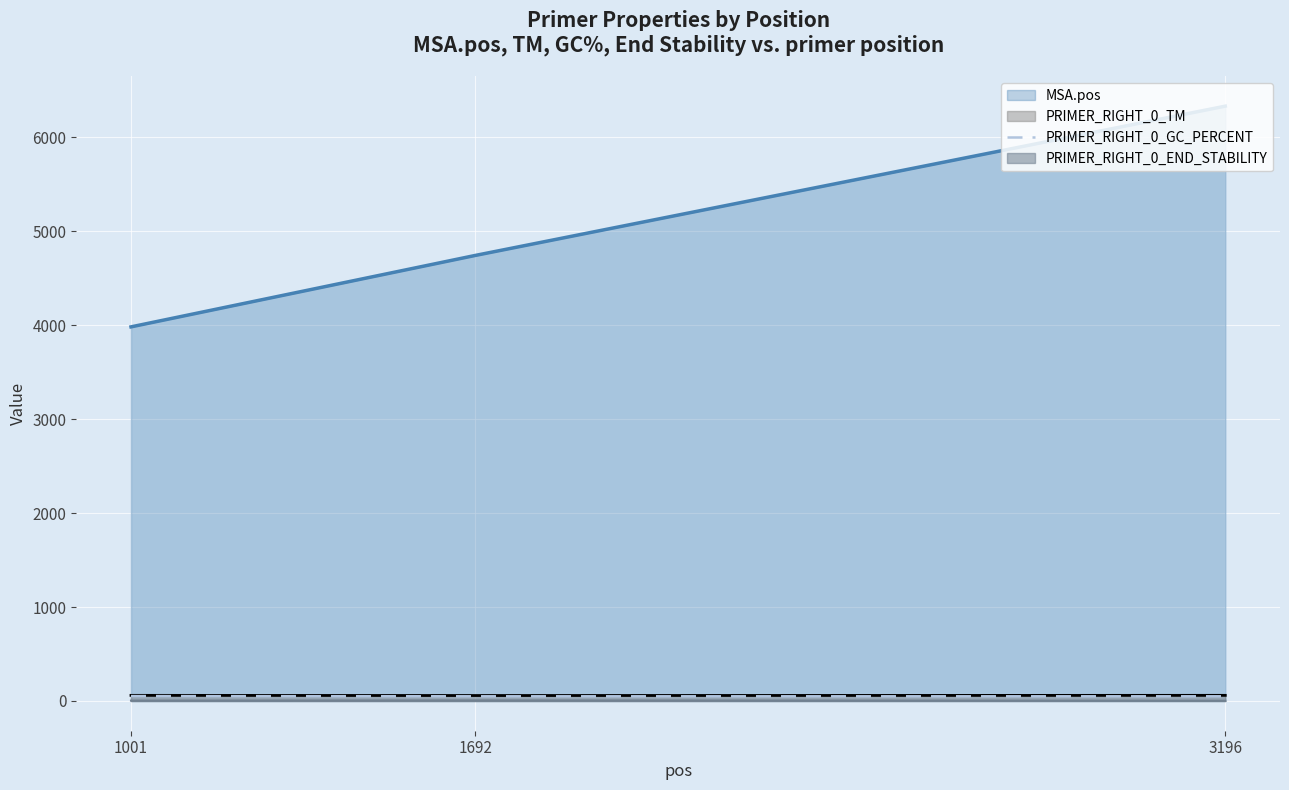

Count the values in the range 50 to 52.

2